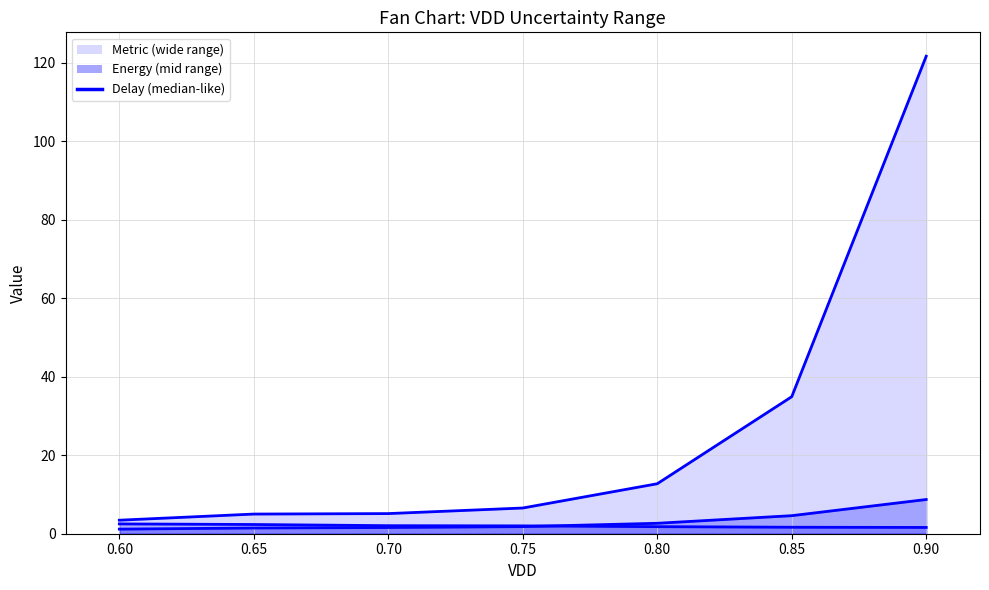

Read the Delay value at 0.90.

1.6